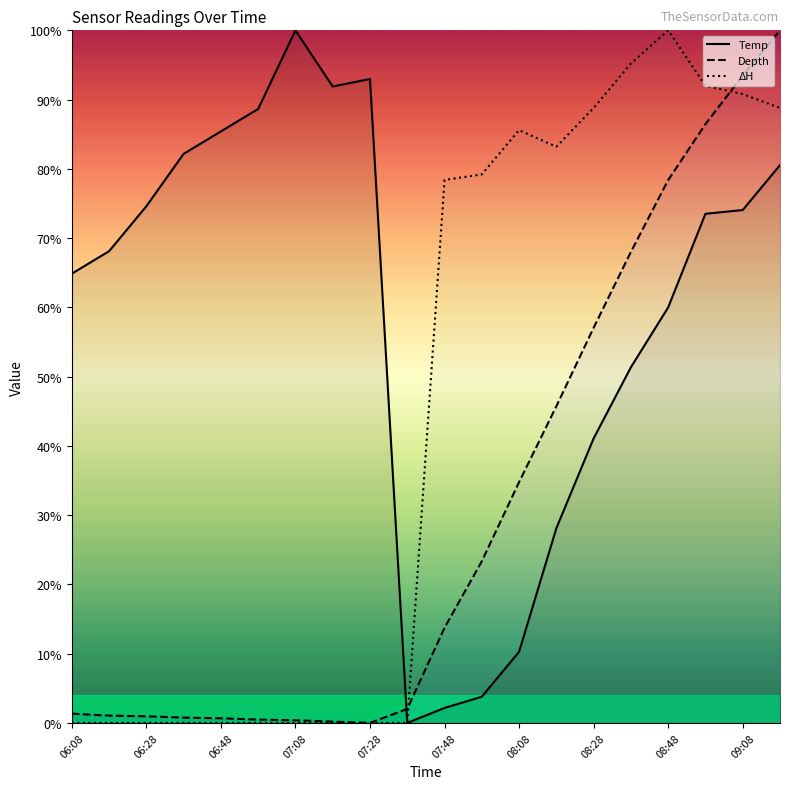

At which category is the sum across all series the highest?

19